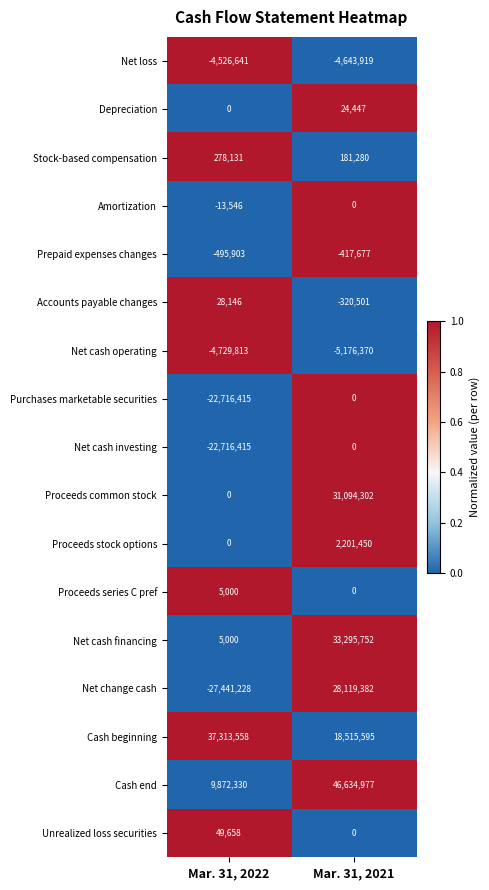

What is the difference between the Amortization values at Mar. 31, 2022 and Mar. 31, 2021?

13546